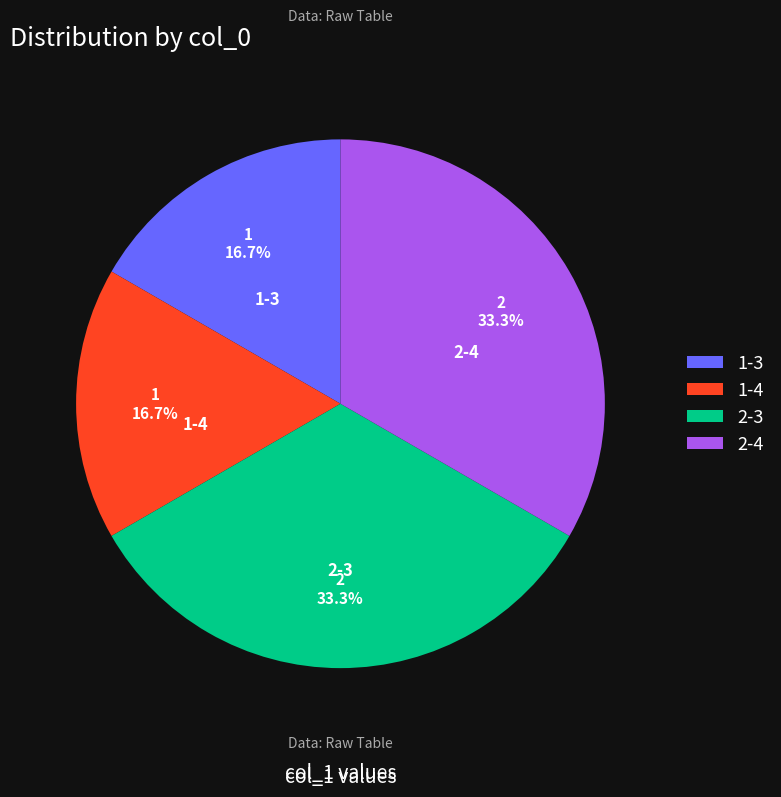

What portion of the pie excludes 1-4?

83.3%